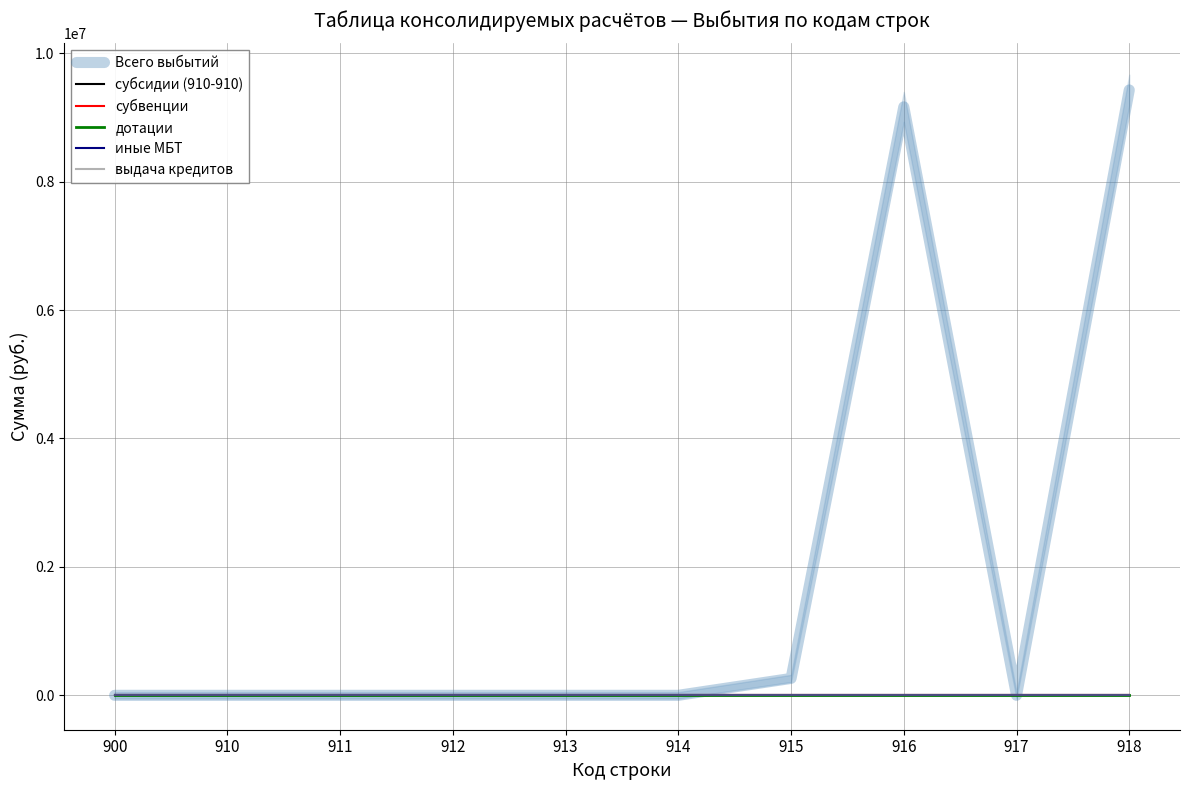

True or false: дотации and Всего выбытий cross at least once.

False